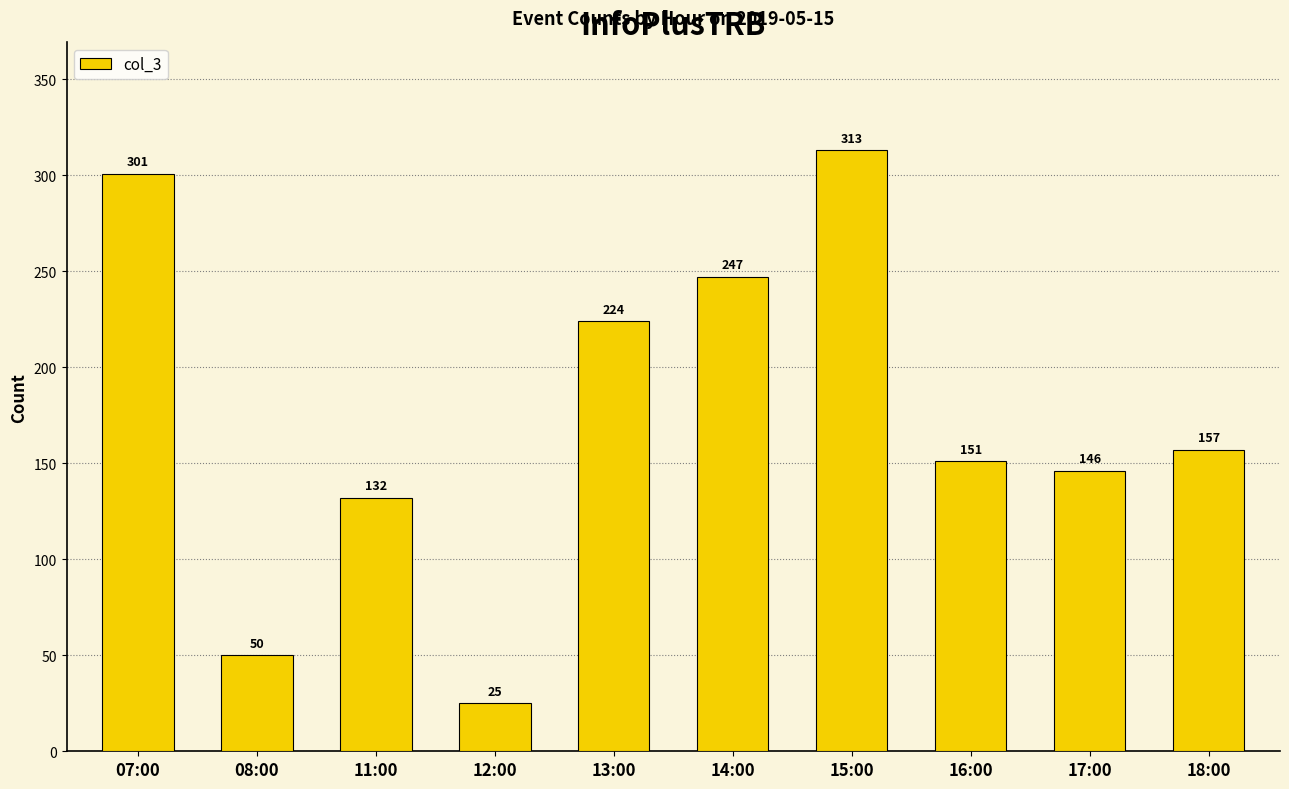

Which category has the lowest value across all series?

12:00